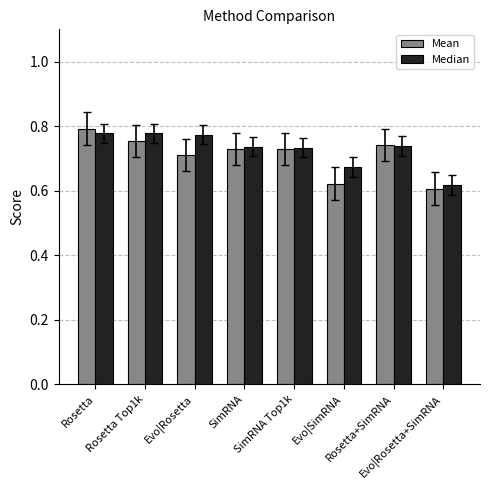

How many Median values are between 0 and 1?

8